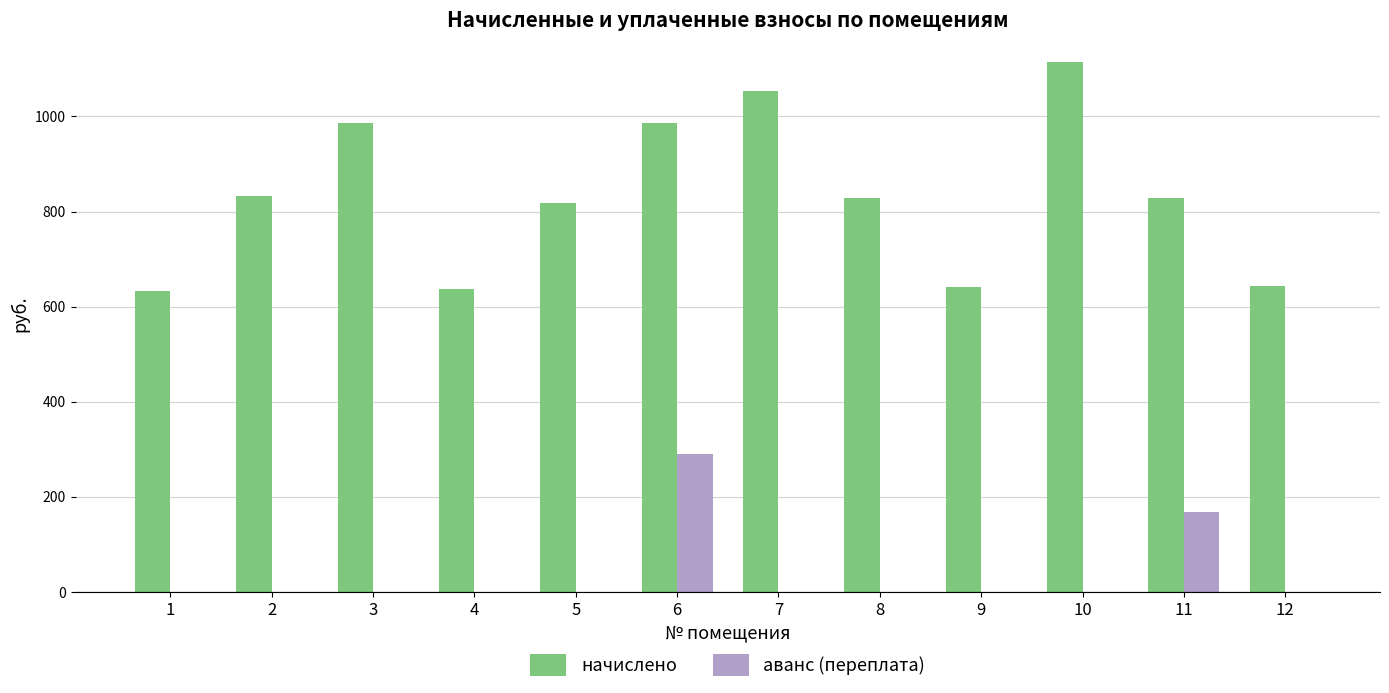

Count the number of categories in the chart.

12